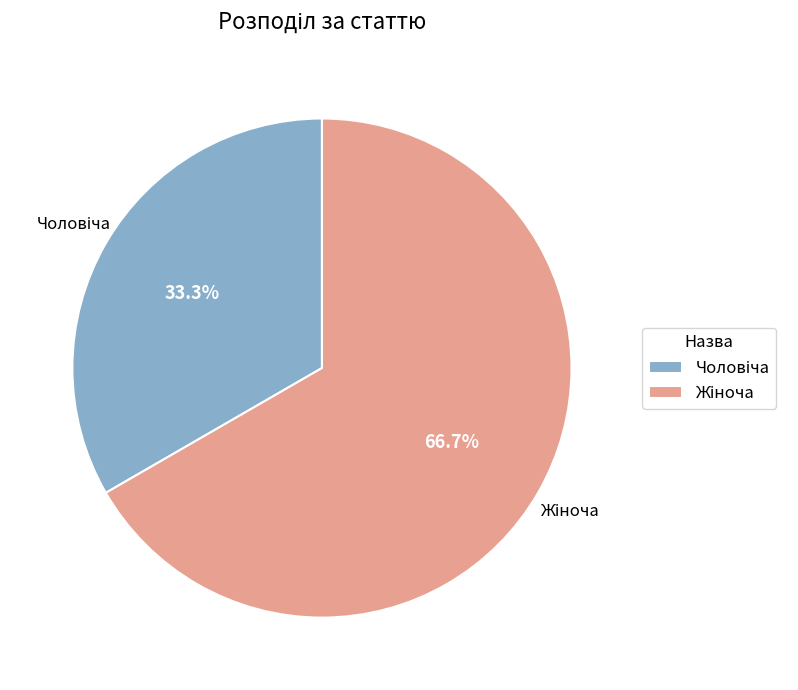

Is there a majority slice in this chart?

Yes